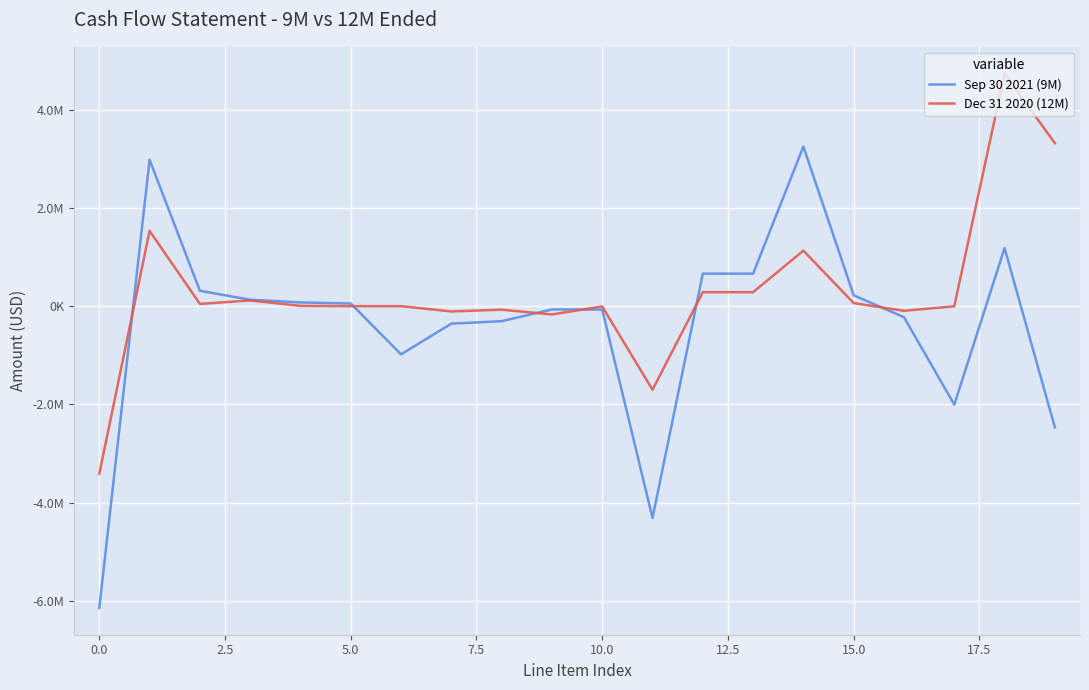

After their last crossing, which series has the higher values: Dec 31 2020 (12M) or Sep 30 2021 (9M)?

Dec 31 2020 (12M)